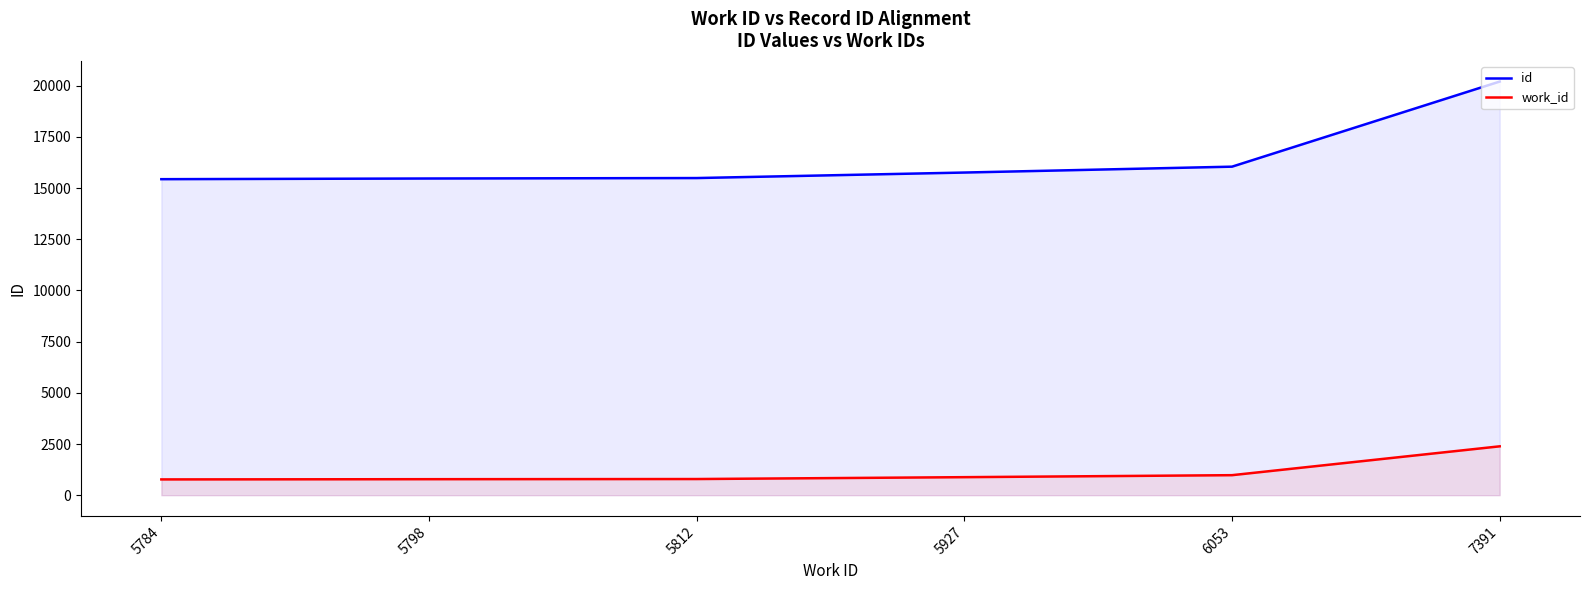

True or false: id and work_id cross at least once.

False